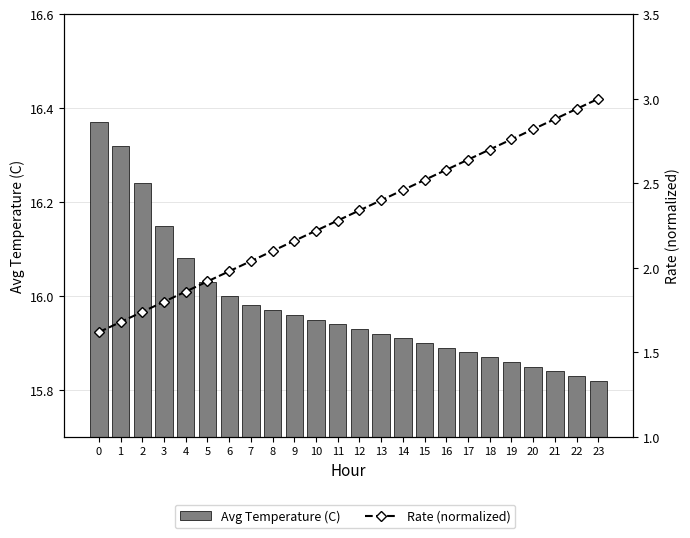

List the series in order of their peak value, lowest first.

Rate (normalized), Avg Temperature (C)